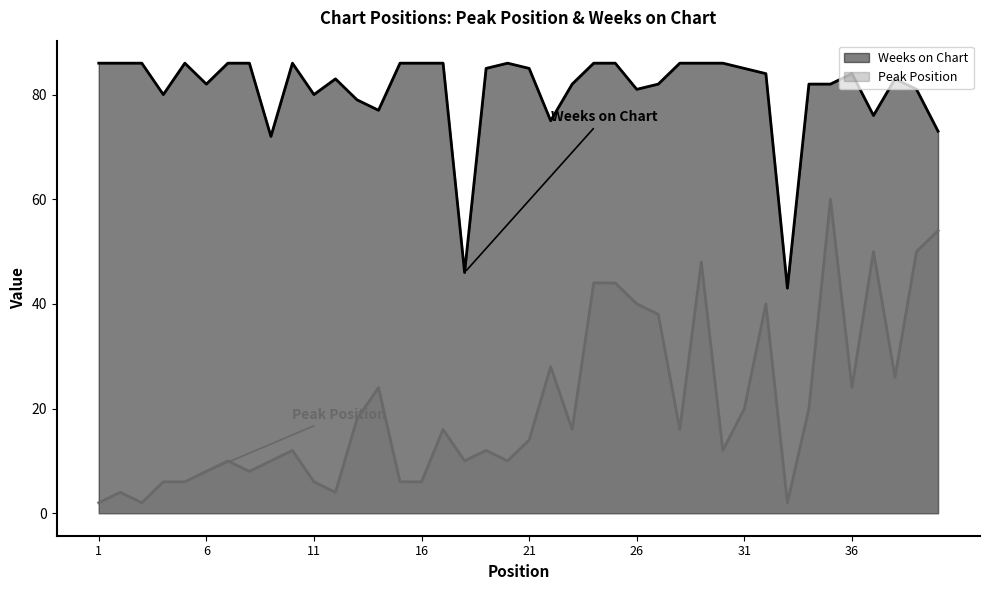

How many lines are shown in the chart?

2